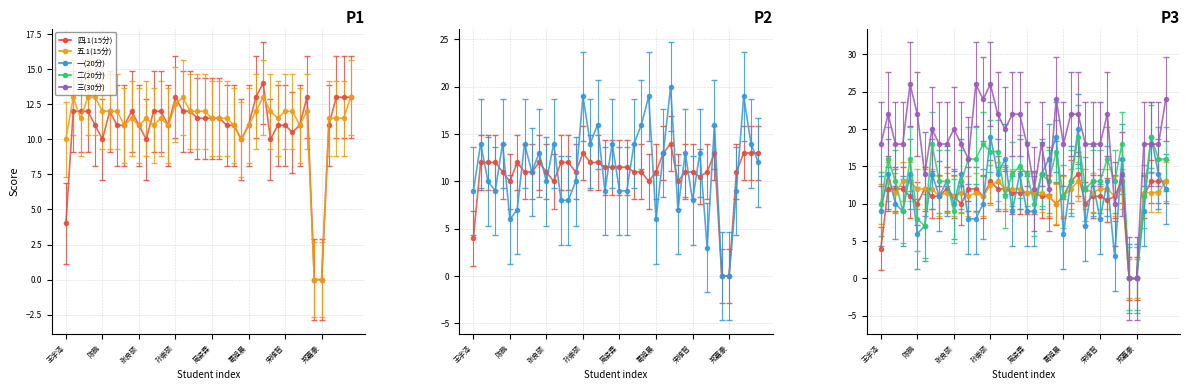

What is the total value across all series at 张鑫?

45.3